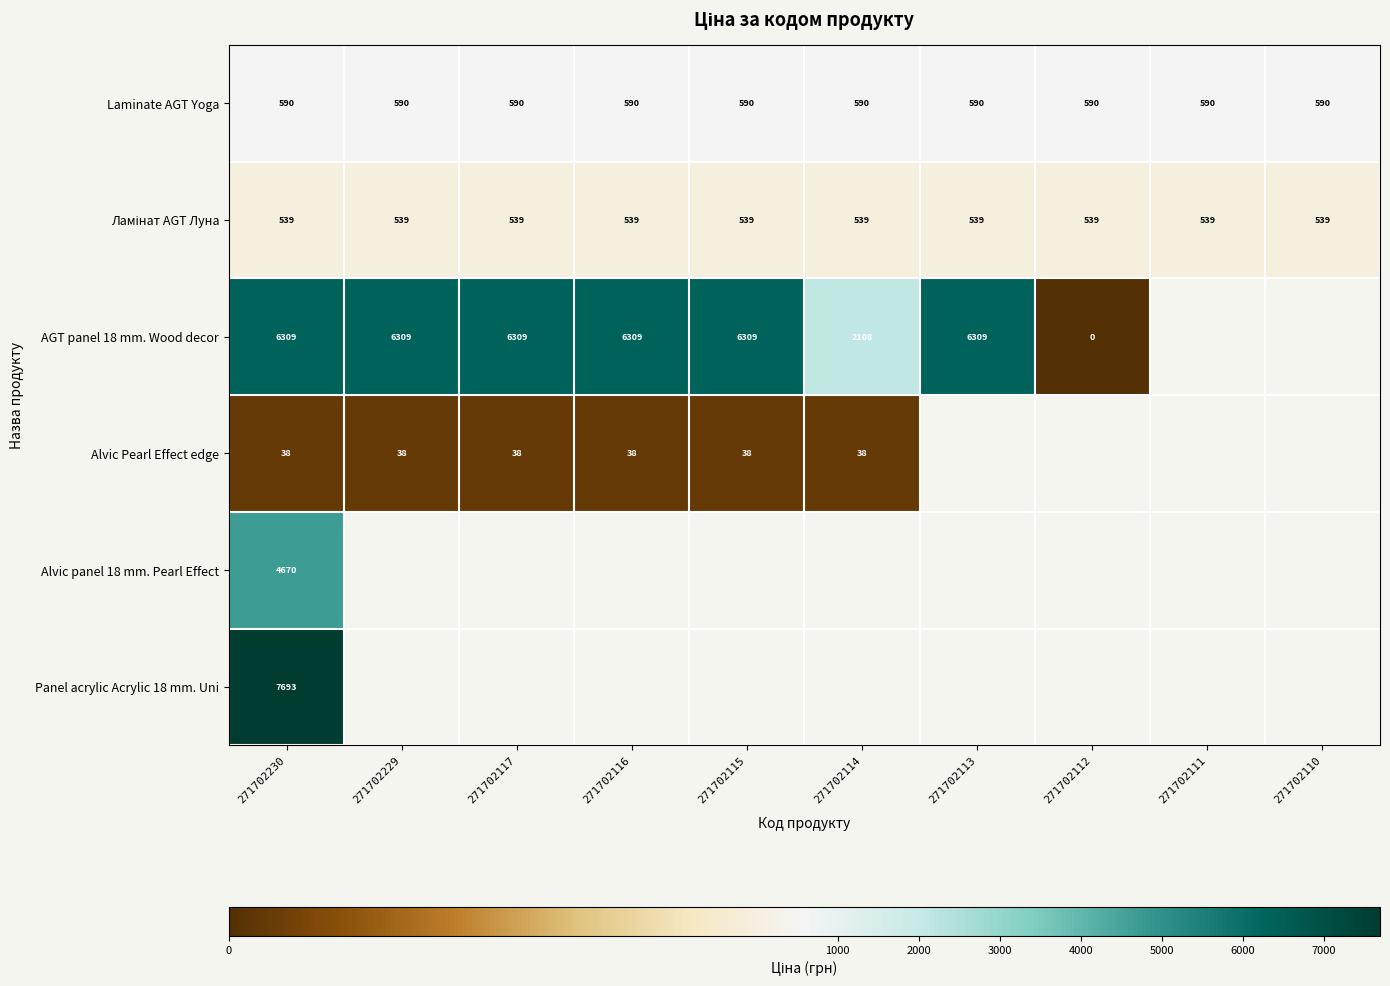

Which category has the highest value across all series?

271702230